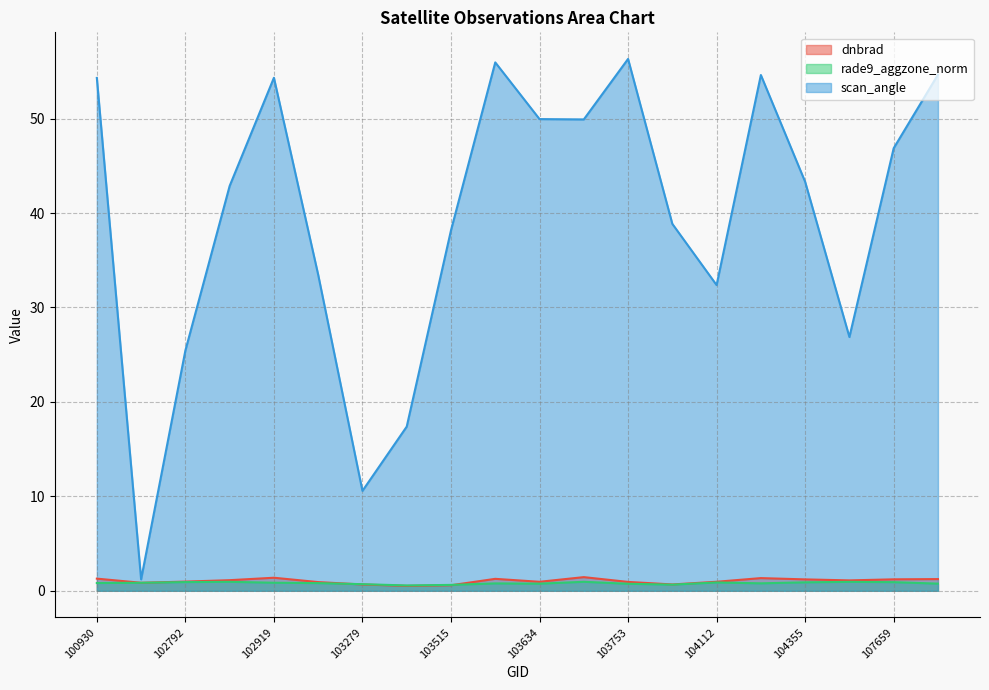

Which category has the highest value across all series?

103753